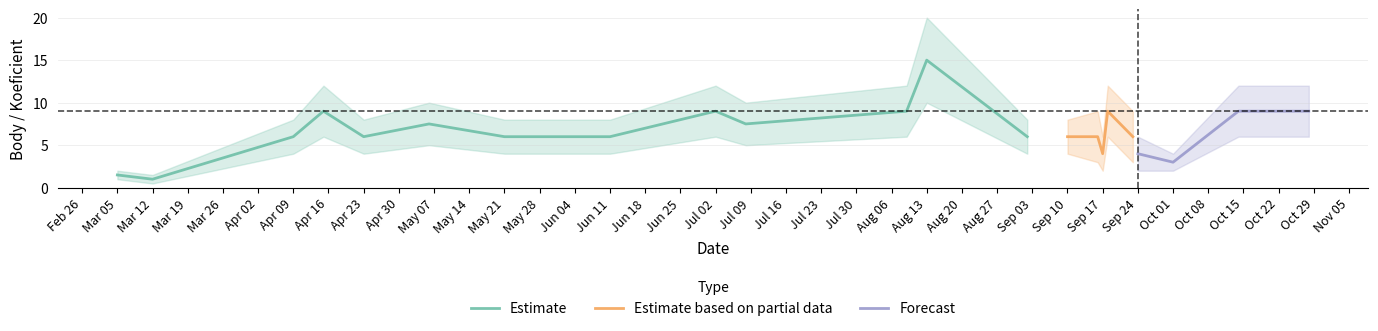

The Estimate series shows 1.5 at Mar 05. True or false?

True